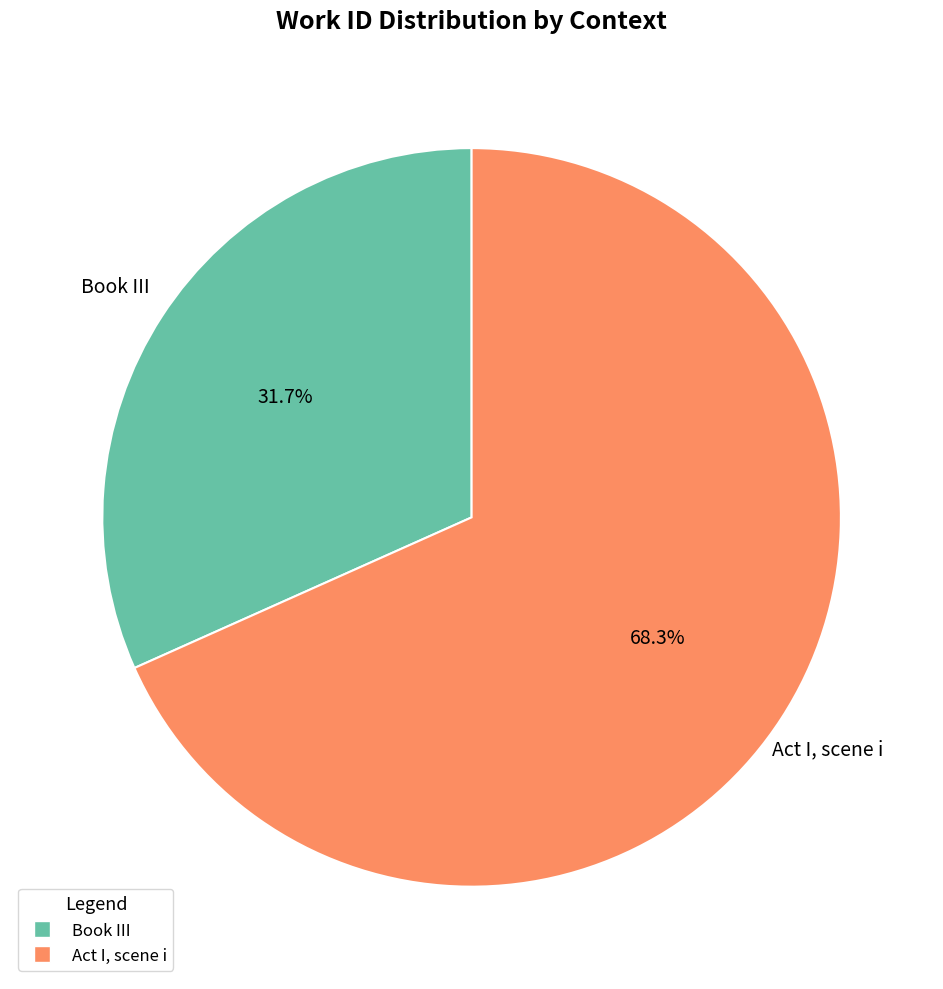

The Book III slice represents 32% of the pie. True or false?

True